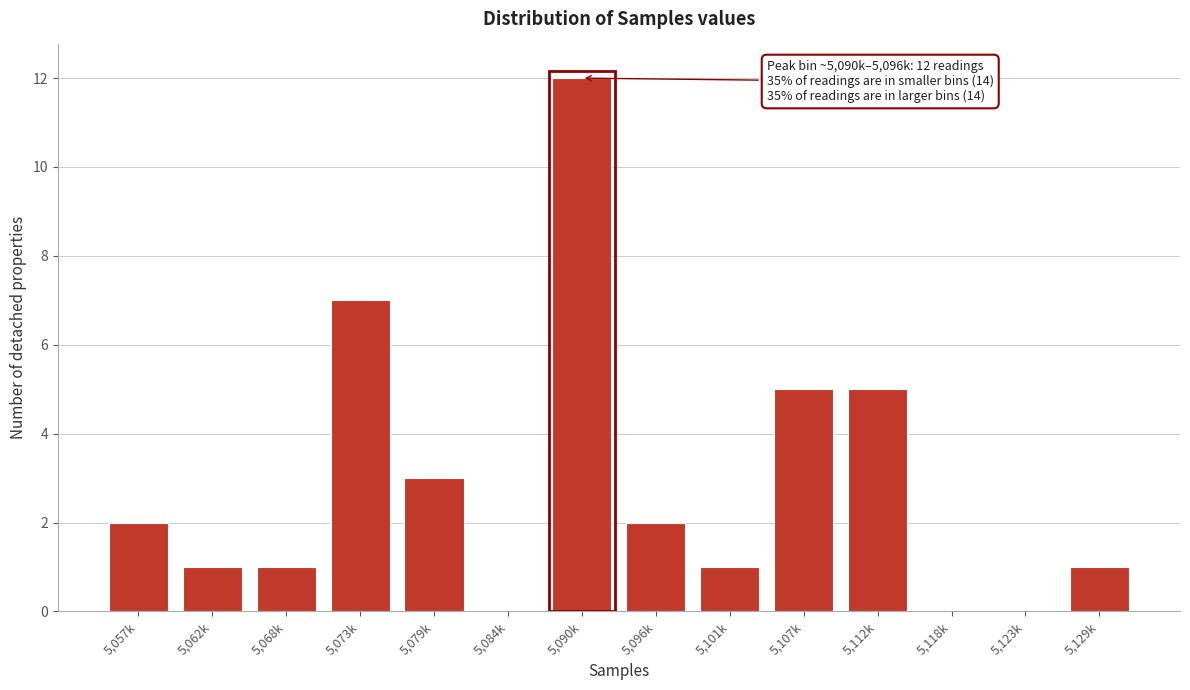

Reading left to right, transcribe all the data shown in this chart.

5,057k=2	5,062k=1	5,068k=1	5,073k=7	5,079k=3	5,084k=0	5,090k=12	5,096k=2	5,101k=1	5,107k=5	5,112k=5	5,118k=0	5,123k=0	5,129k=1